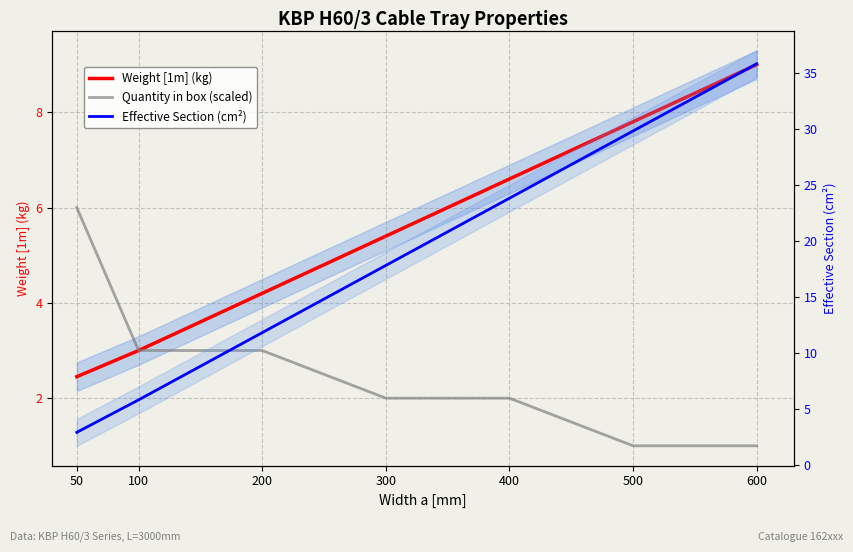

At 50, list the series in order from smallest to largest.

Weight [1m] (kg), Effective Section (cm²), Quantity in box (scaled)